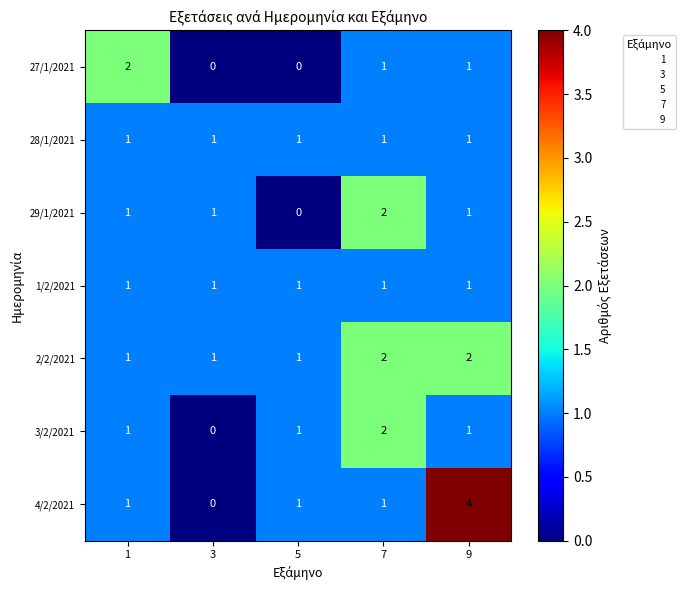

What is the maximum value shown in the chart?

4